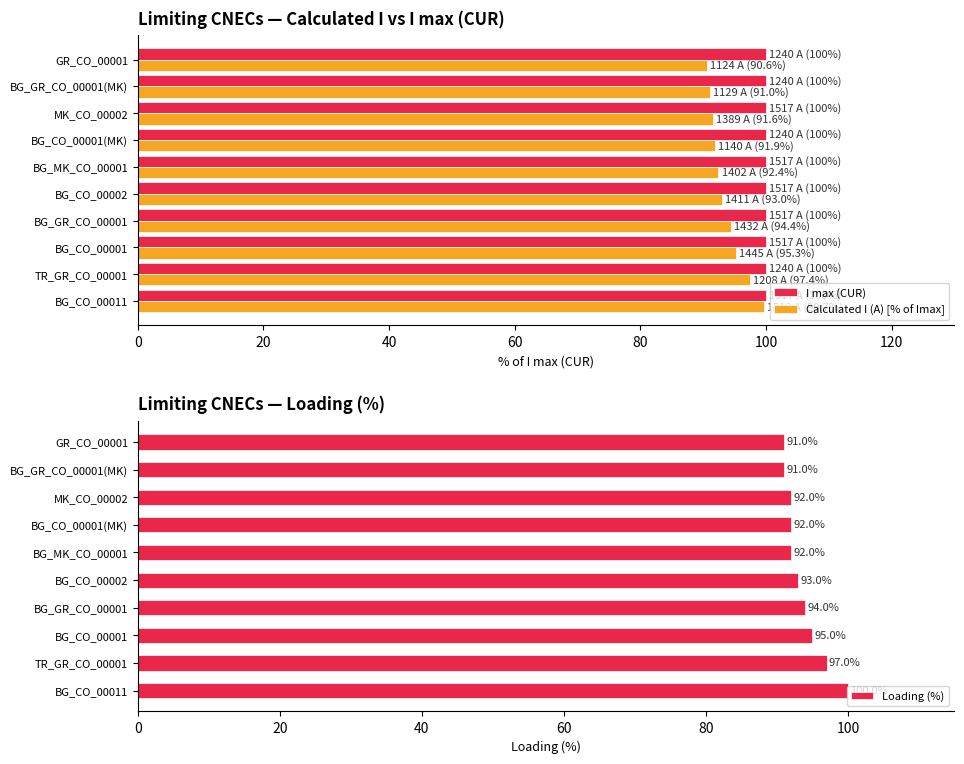

Is the value of I max (CUR) at GR_CO_00001 greater than the value of Calculated I (A) [% of Imax] at BG_GR_CO_00001(MK)?

Yes